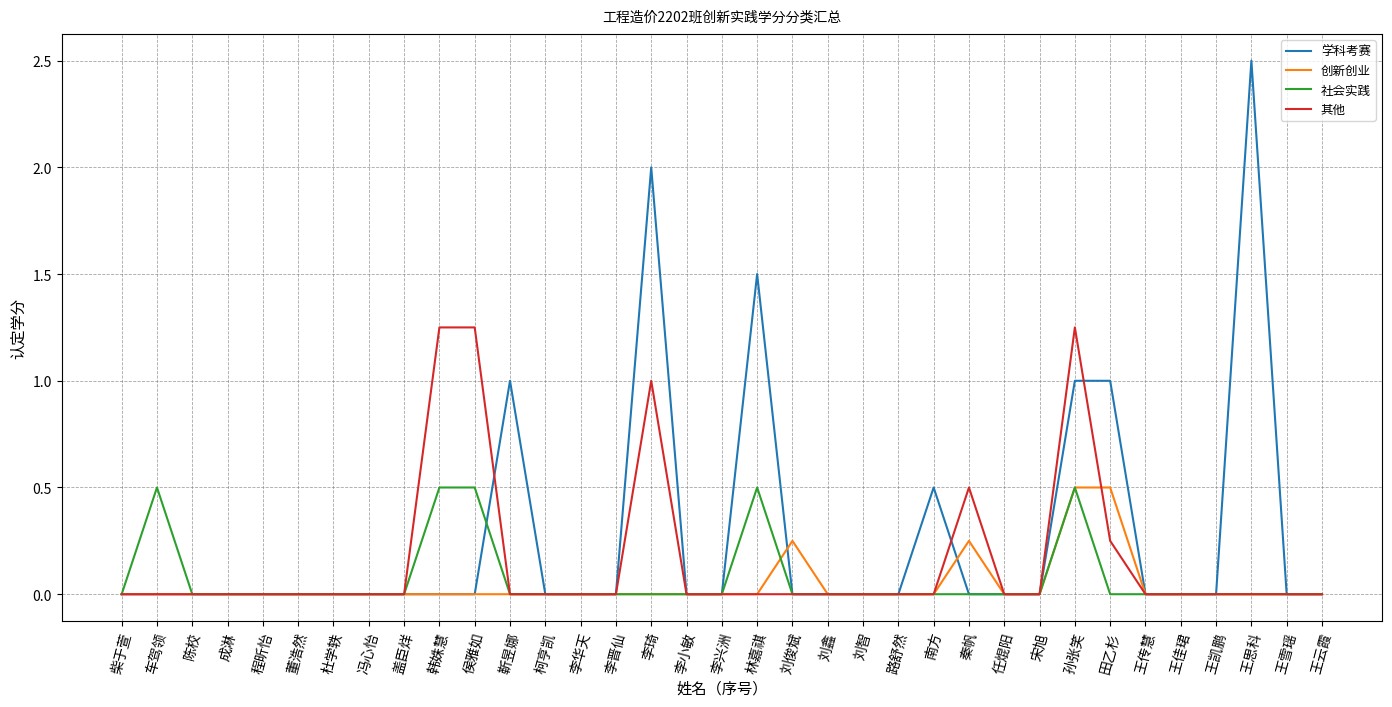

At which category is the sum across all series the highest?

孙张笑